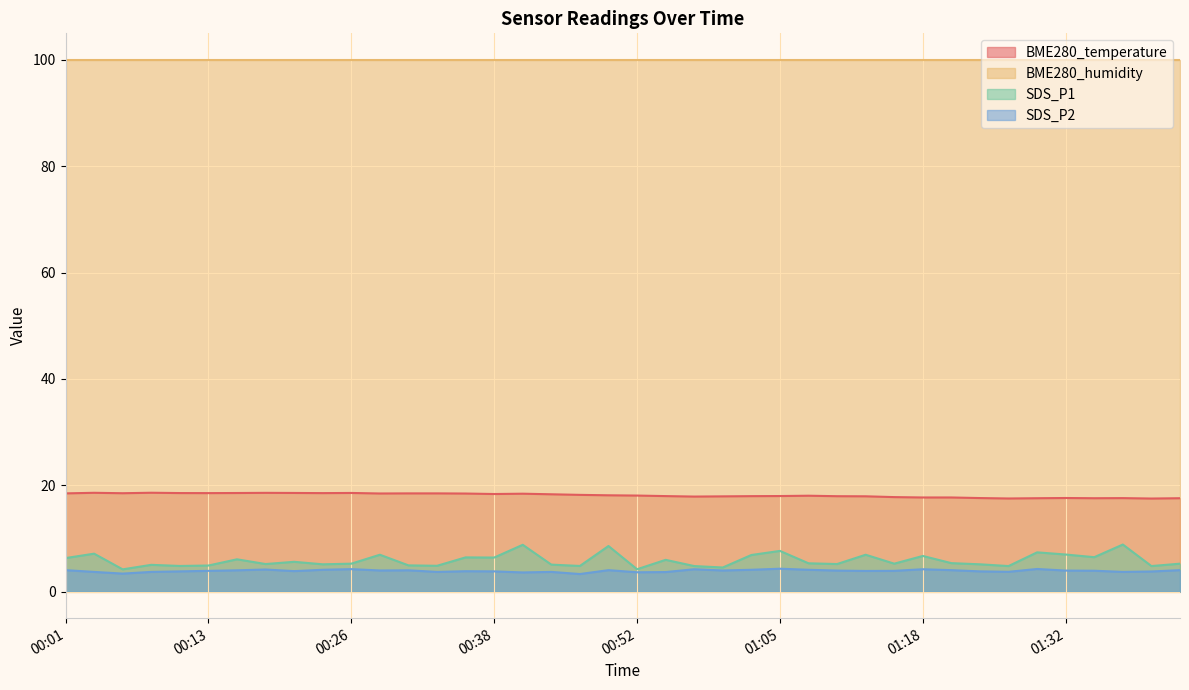

The SDS_P2 series shows 1.3 at 01:11. True or false?

False